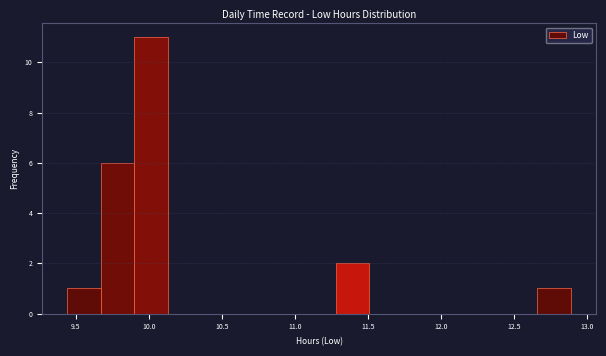

What is the height of the bar covering 9.90 to 10.13 on the x-axis? Neither the bar edges nor the heights are printed on the chart, so give them approximately, as read against the axes.

11